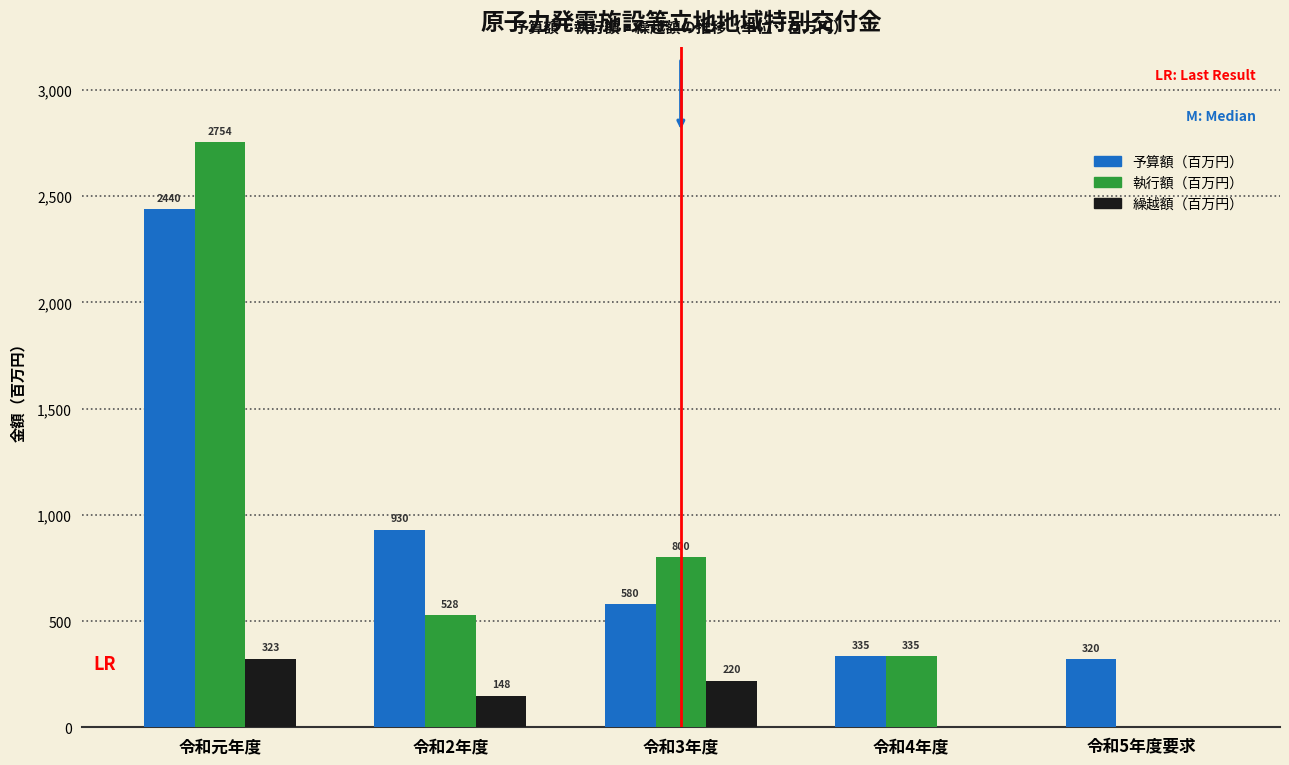

Reading right to left, what are all the values shown in this chart?

予算額（百万円）: 令和5年度要求=320	令和4年度=335	令和3年度=580	令和2年度=930	令和元年度=2440
執行額（百万円）: 令和5年度要求=0	令和4年度=335	令和3年度=800	令和2年度=528	令和元年度=2754
繰越額（百万円）: 令和5年度要求=0	令和4年度=0	令和3年度=220	令和2年度=148	令和元年度=323